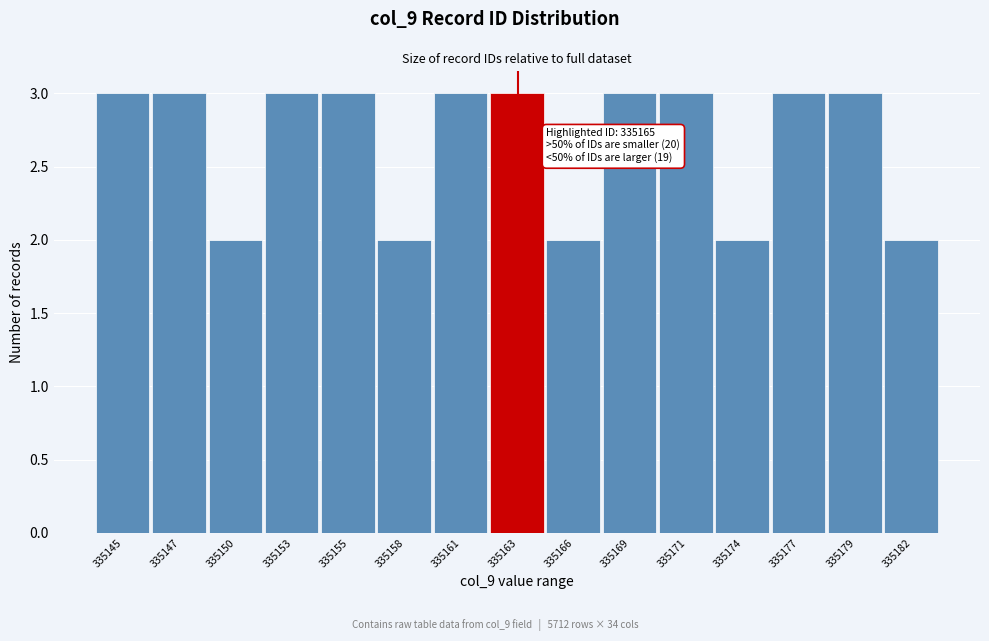

Reading left to right, what are all the values shown in this chart?

335145=3	335147=3	335150=2	335153=3	335155=3	335158=2	335161=3	335163=3	335166=2	335169=3	335171=3	335174=2	335177=3	335179=3	335182=2